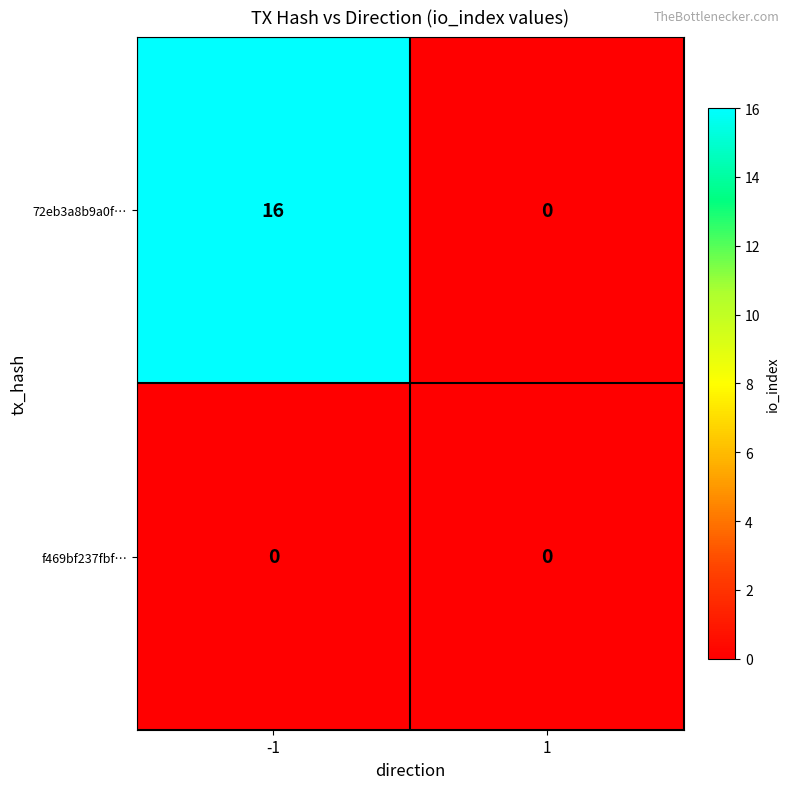

Which series changed the most between -1 and 1?

72eb3a8b9a0f…